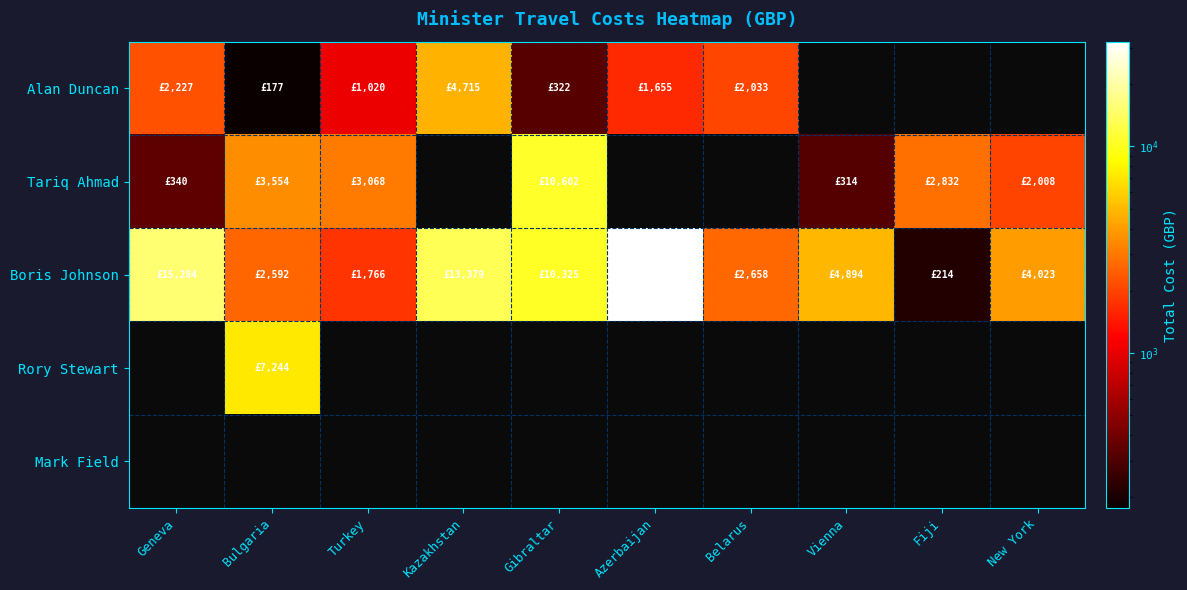

What is the difference between the highest and lowest values at Belarus?

625.0